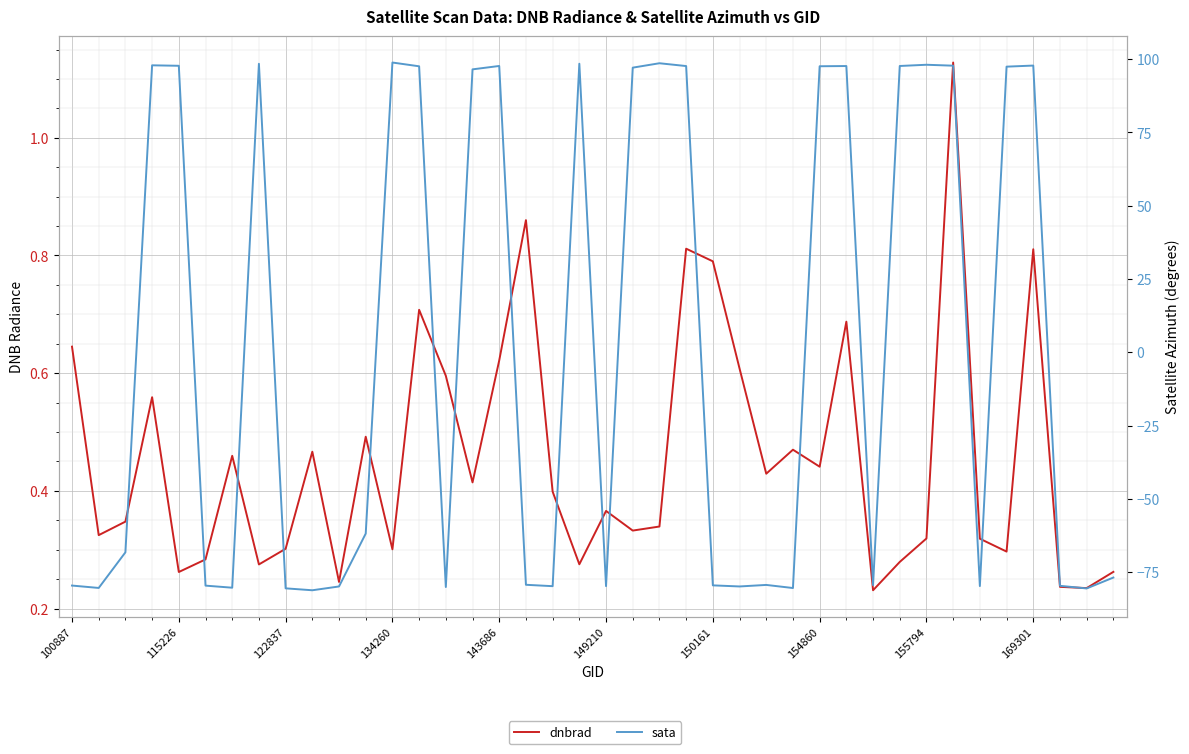

At which category is the sum across all series the highest?

134260